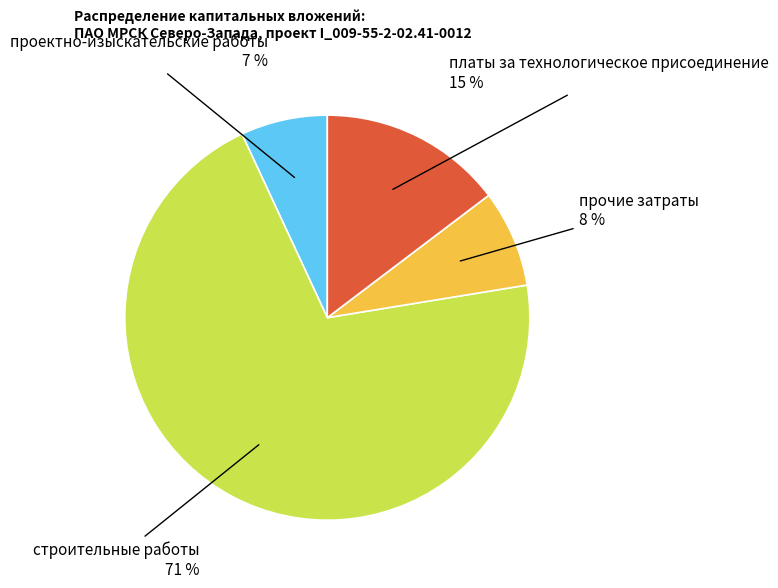

Does any single category account for the majority?

Yes